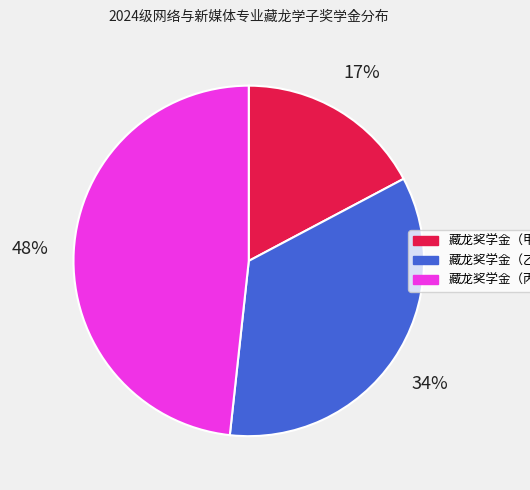

To the nearest percent, what is the average slice percentage?

33%